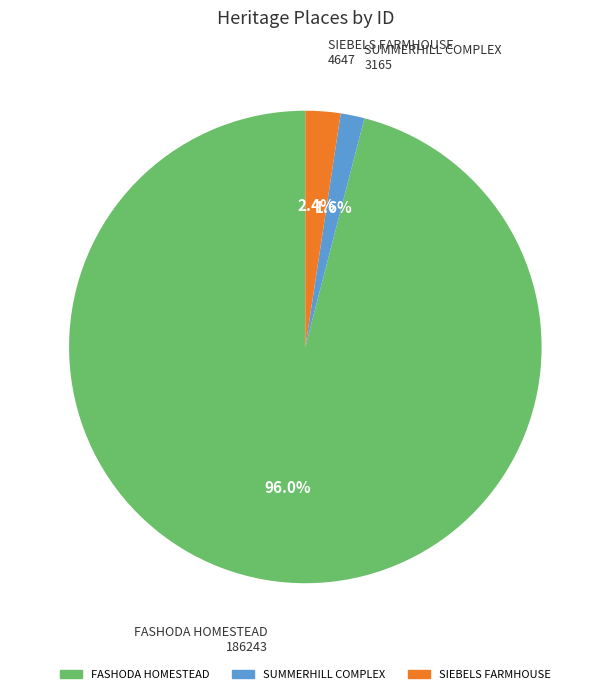

Does FASHODA HOMESTEAD account for over 50% of the chart?

Yes